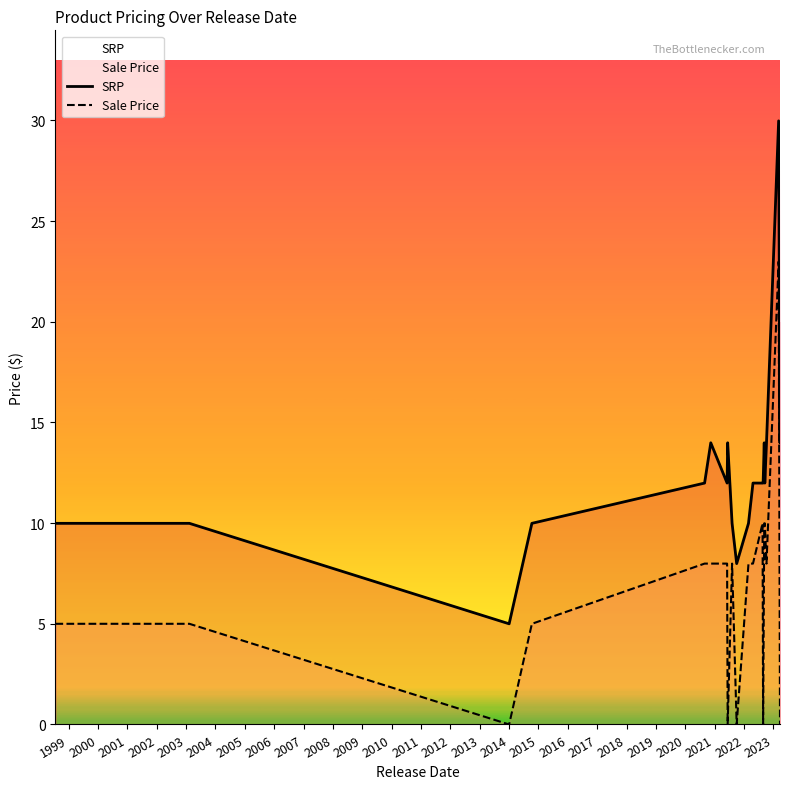

Is this an area chart (filled region under the line)?

No